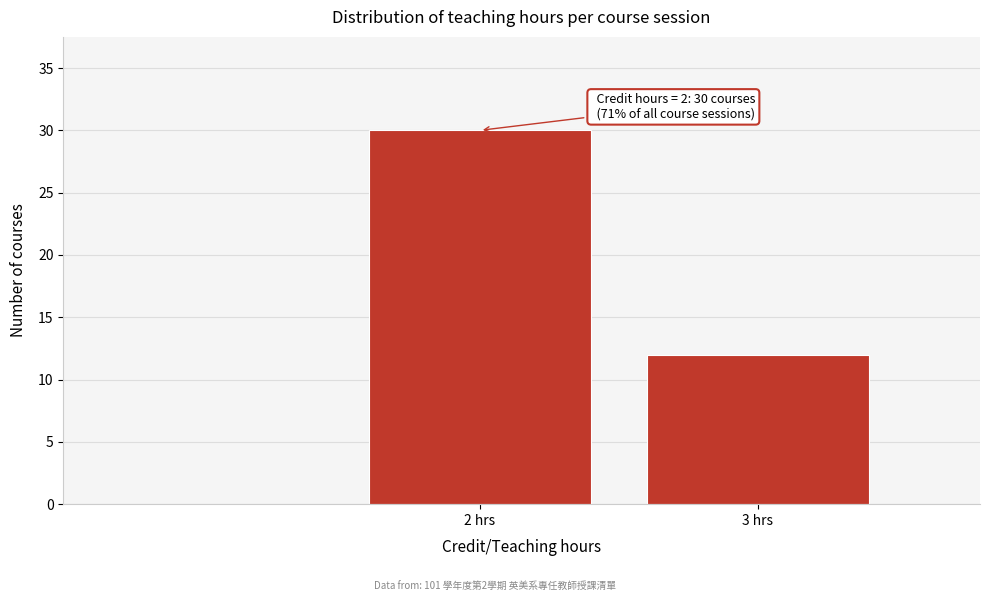

Reading left to right, transcribe all the data shown in this chart.

30	12